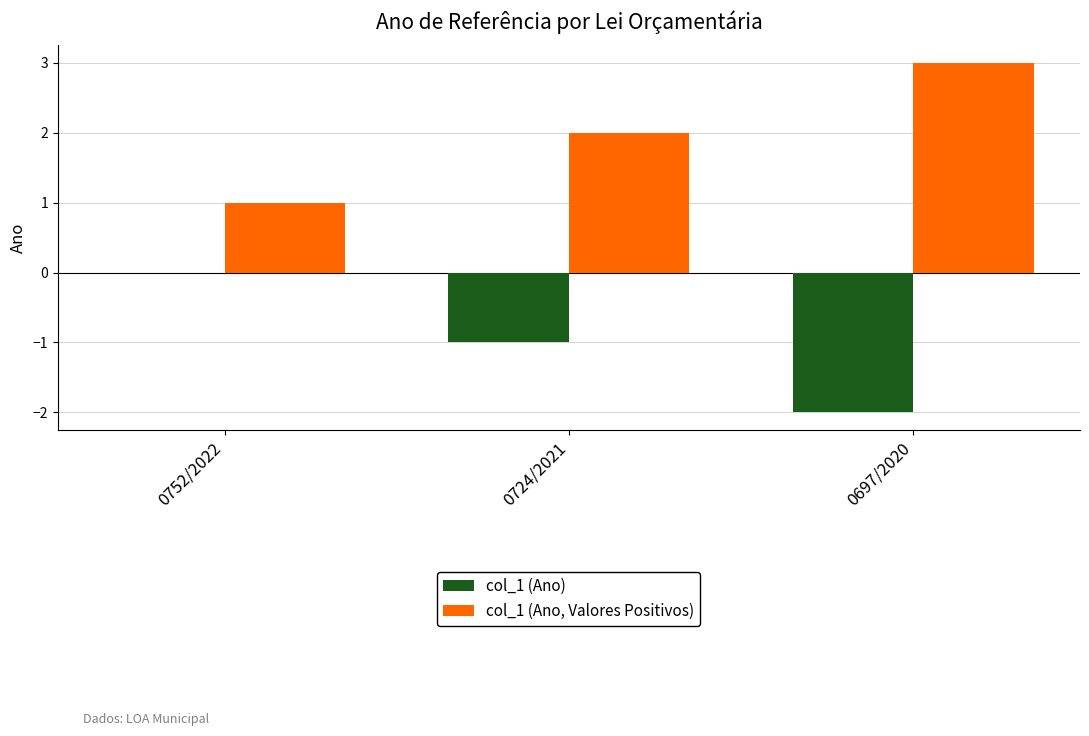

The value of col_1 (Ano, Valores Positivos) at 0697/2020 is 3. True or false?

True